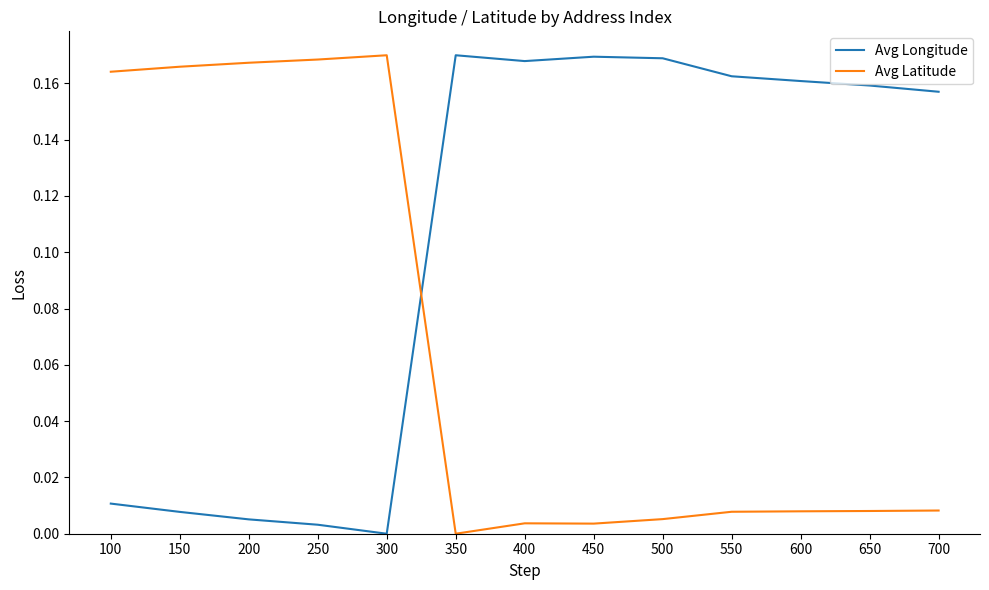

Where is the first local minimum for Avg Longitude?

300